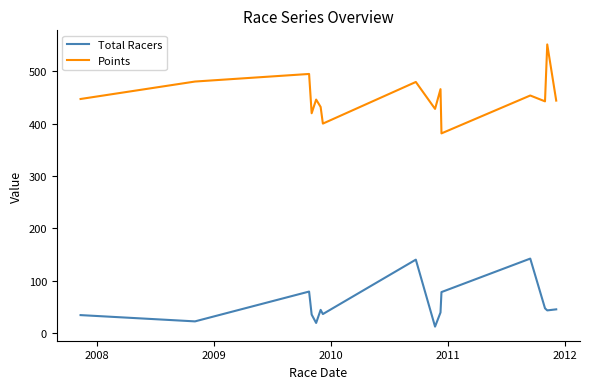

How many lines are shown in the chart?

2